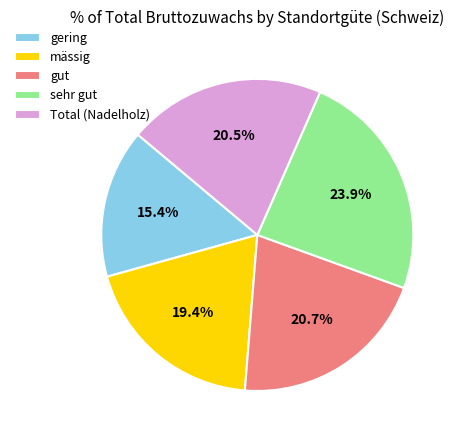

Is the sum of gering and Total (Nadelholz) greater than half?

No